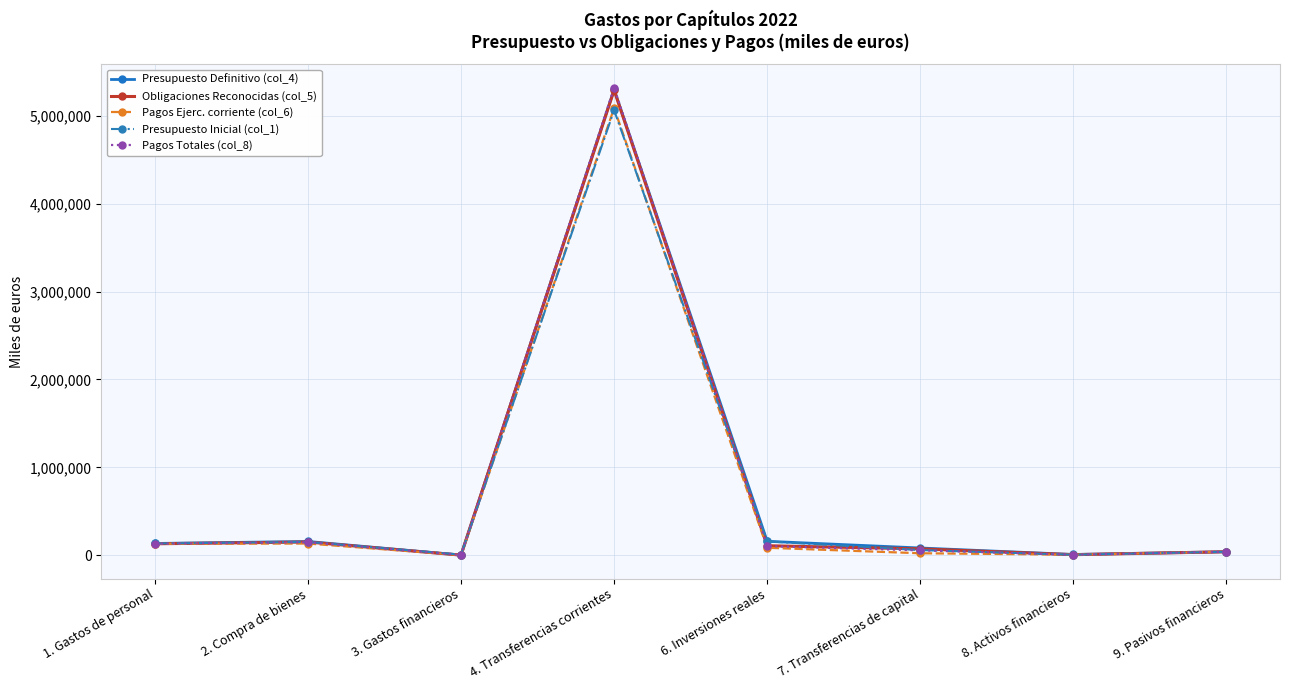

In Pagos Ejerc. corriente (col_6), how many points are higher than both neighbors (excluding endpoints)?

2